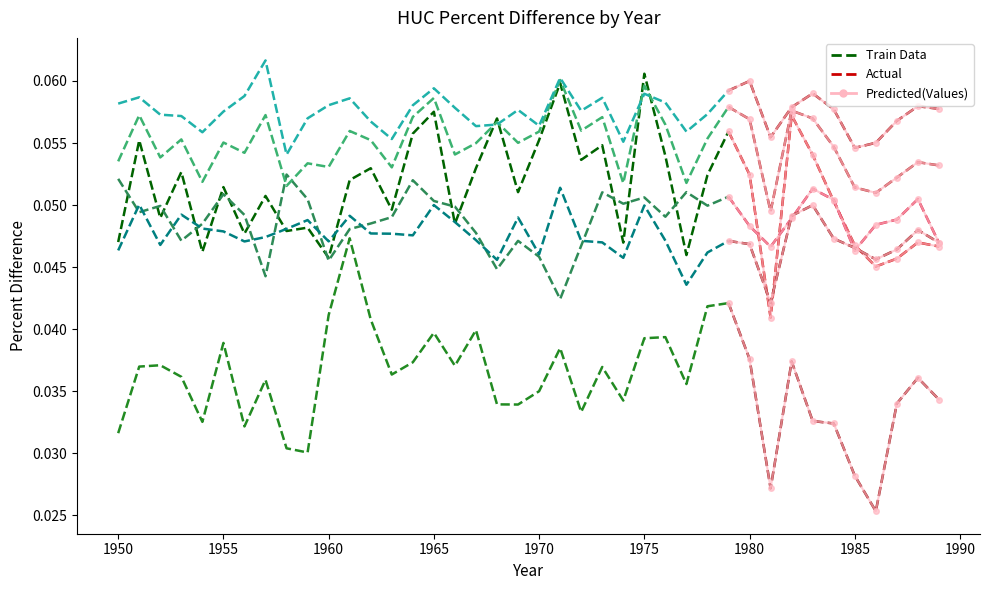

True or false: HUC_15010008 and HUC_15010005 cross at least once.

True